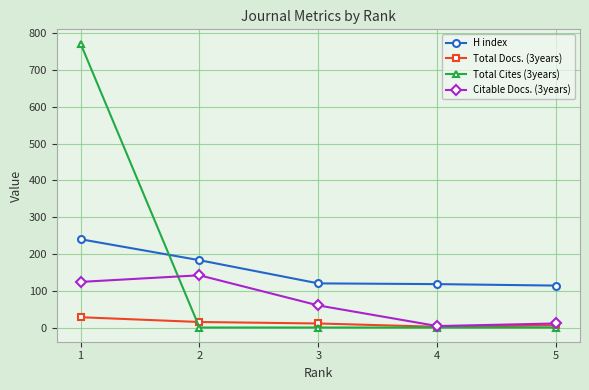

True or false: Total Docs. (3years) and H index intersect in this chart.

False